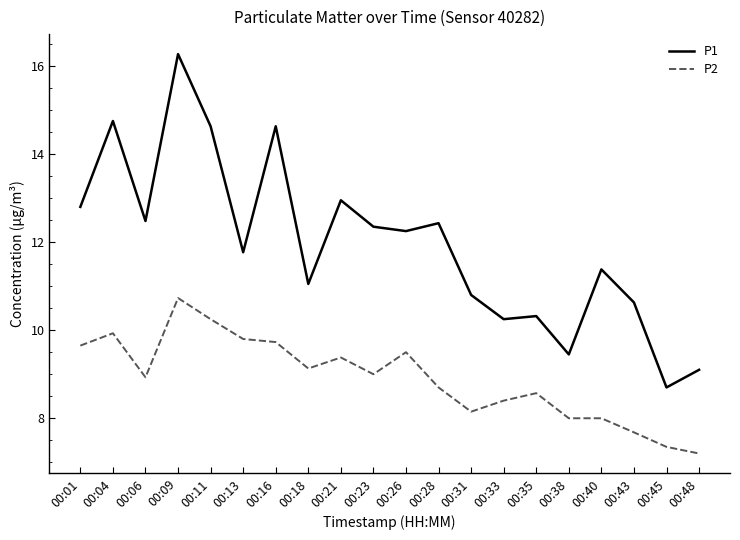

Is the value of P1 at 00:18 greater than the value of P2 at 00:31?

Yes